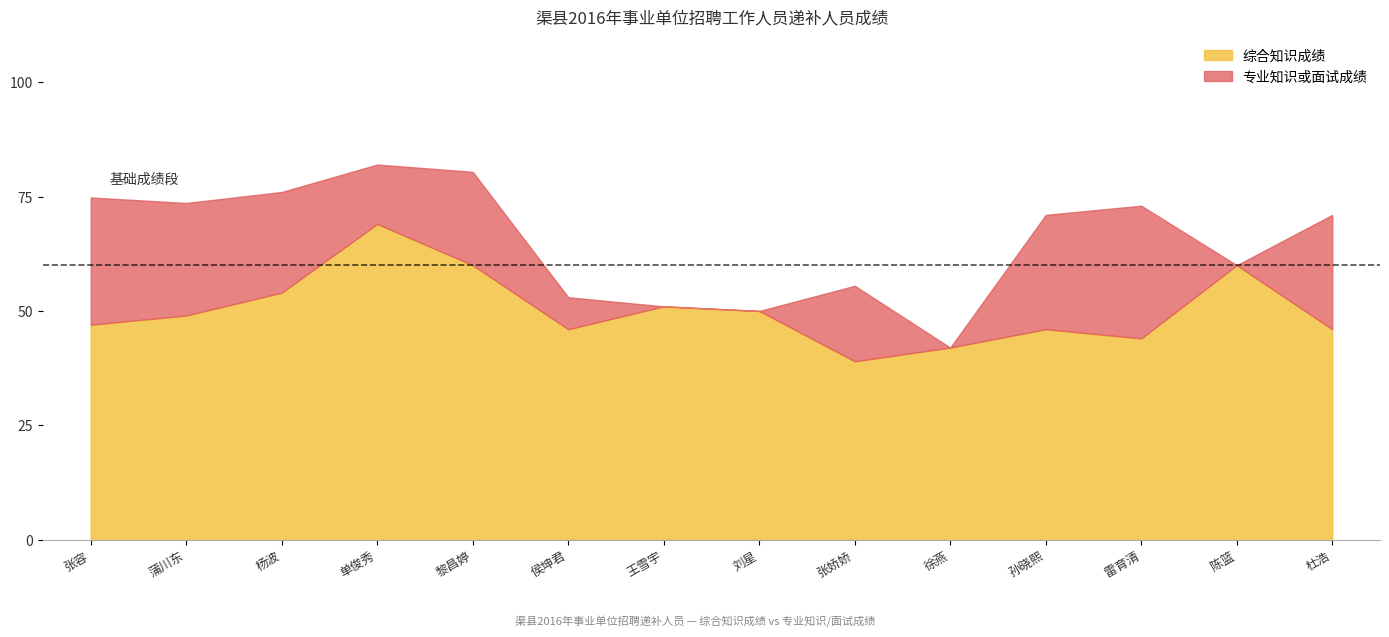

True or false: 专业知识或面试成绩 has more than 0 interior local peaks.

True